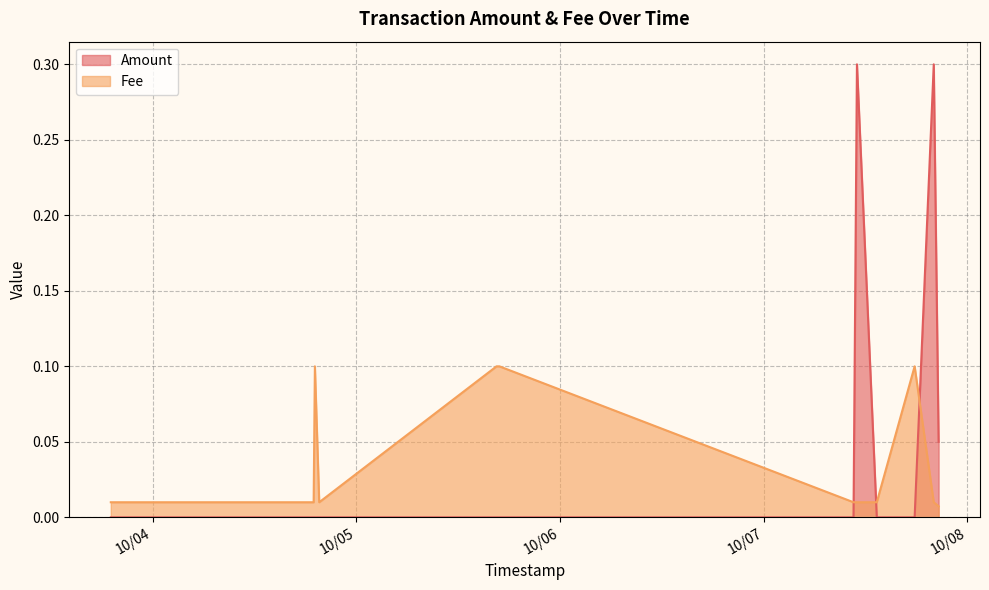

How many lines are shown in the chart?

2